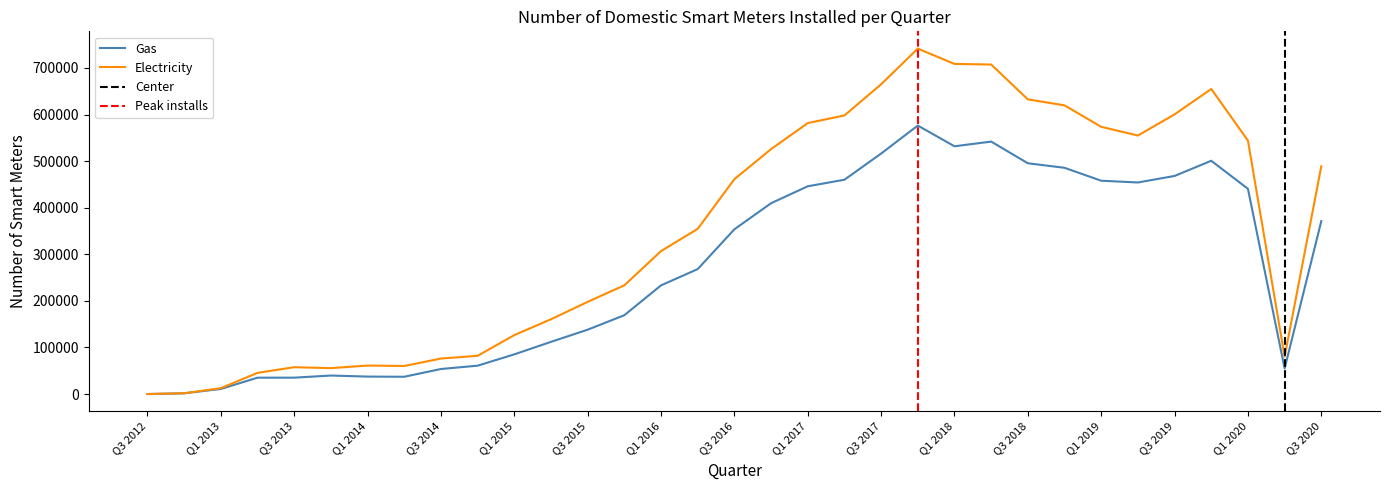

Is the value of Gas at Q2 2016 greater than the value of Electricity at Q1 2016?

No